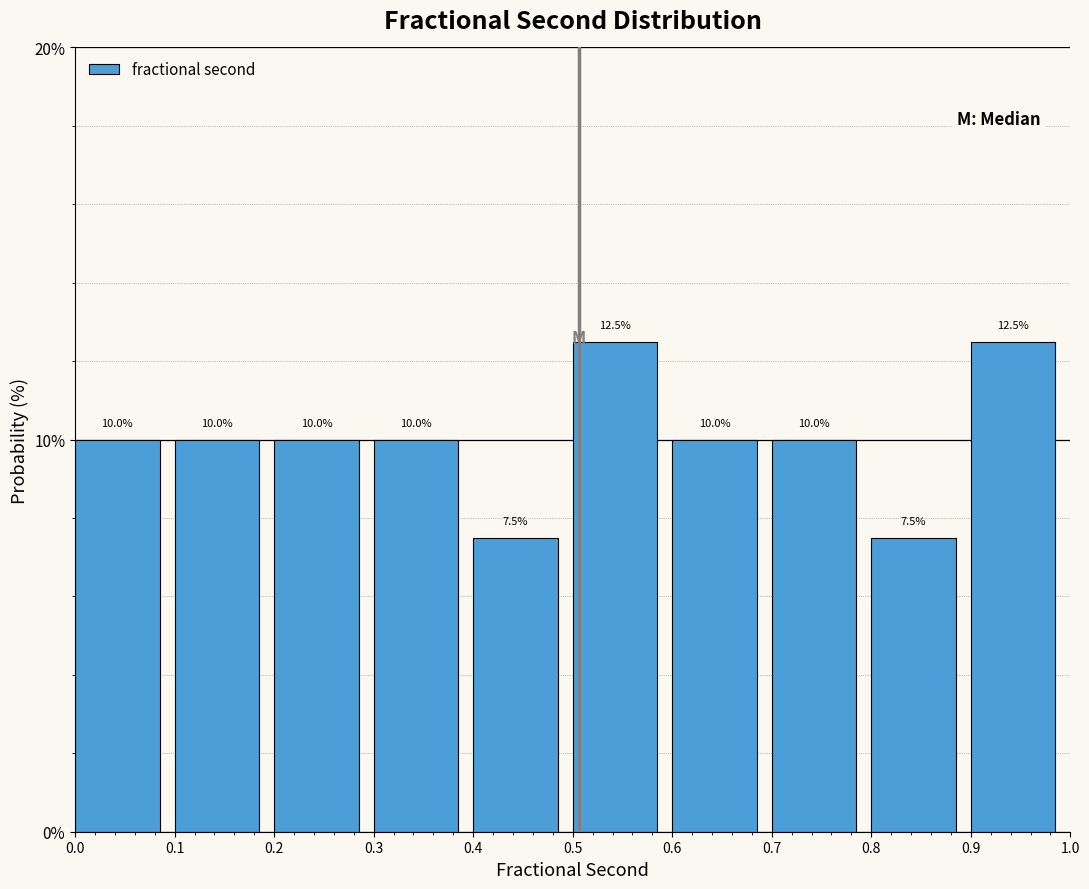

How tall is the bar that spans 0.0 to 0.1 on the x-axis?

10.0